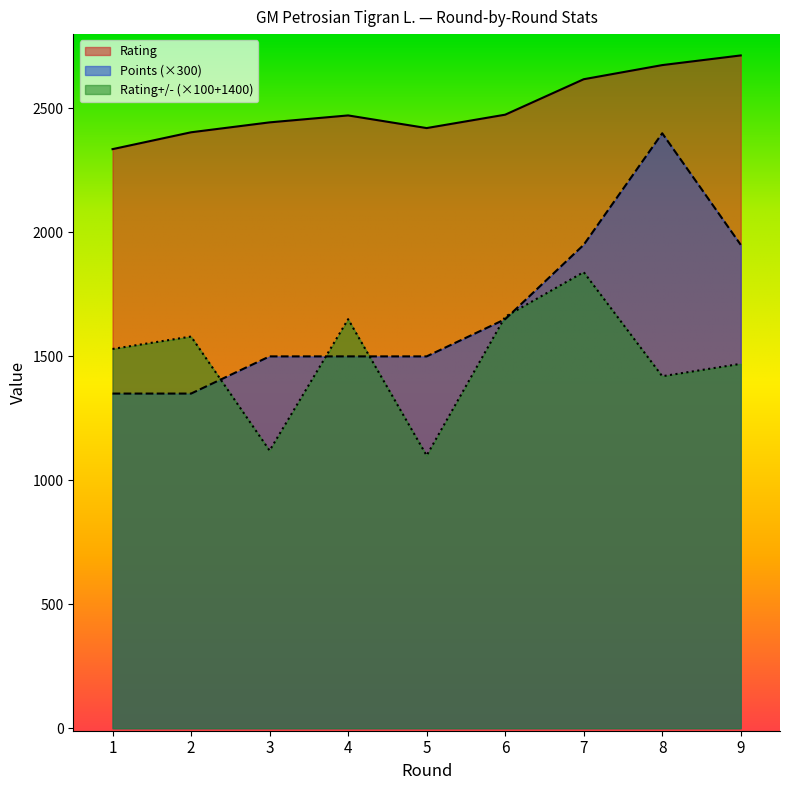

What is the value of the Rating point at the 3rd from the left?

2444